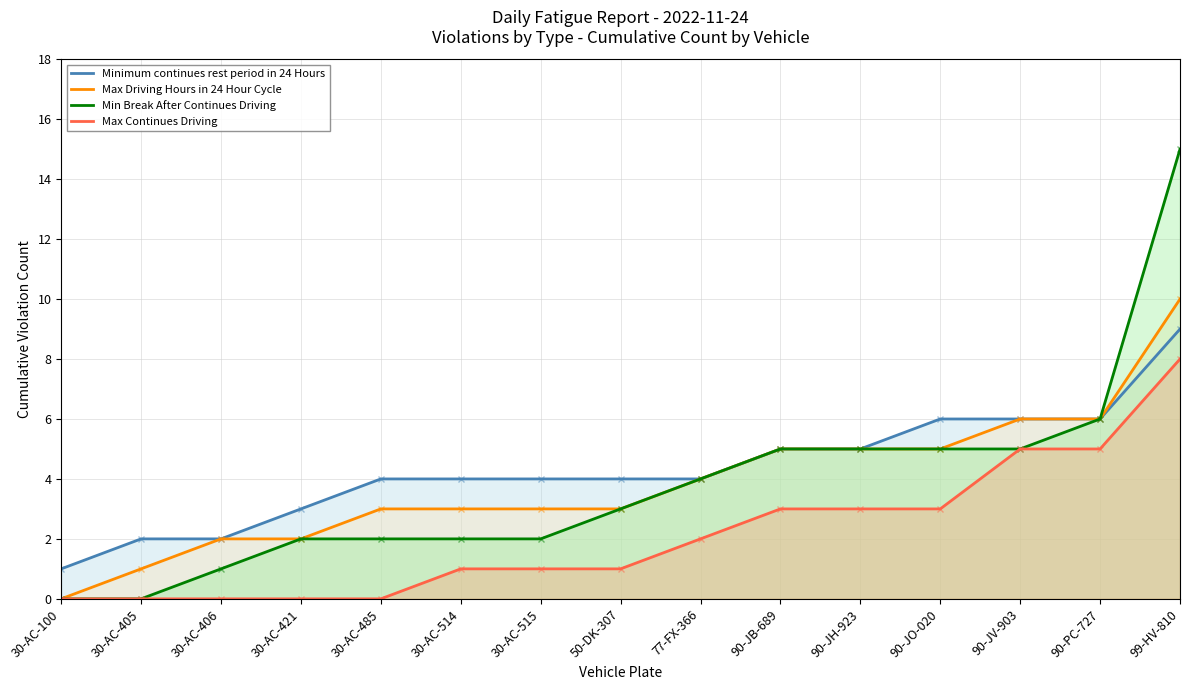

At which category does the chart reach its peak across all series?

99-HV-810